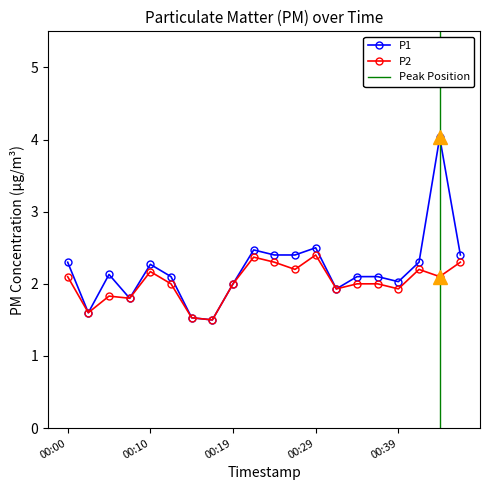

At which label does P1 first exceed 2?

00:00